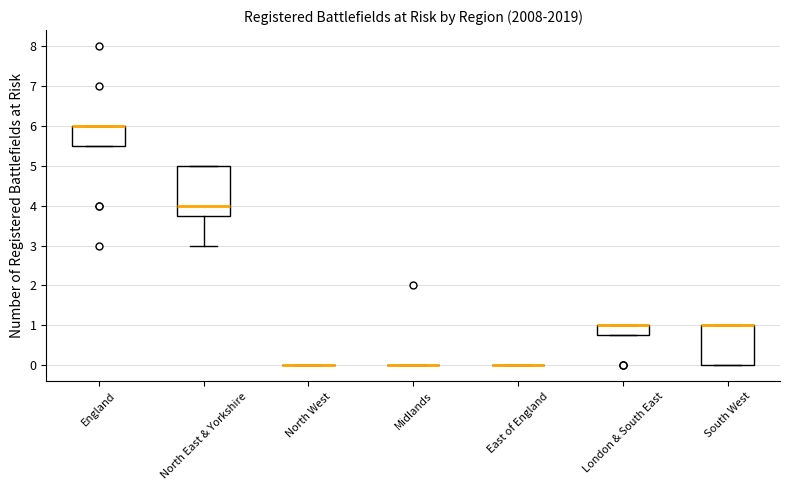

Reading left to right, transcribe this box plot: for each box, give where its median line is, the range the box spans, and where its two whiskers end, as read against the y-axis. The values are not printed on the chart, so give them approximately, as read against the axis.

England: median 6.0 (drawn on the box's upper edge), box 5.5 to 6.0, whiskers 5.5 to 6.0
North East & Yorkshire: median 4.0, box 3.8 to 5.0, whiskers 3.0 to 5.0
North West: box collapsed to a line at 0.0, whiskers 0.0 to 0.0
Midlands: box collapsed to a line at 0.0, whiskers 0.0 to 0.0
East of England: box collapsed to a line at 0.0, whiskers 0.0 to 0.0
London & South East: median 1.0 (drawn on the box's upper edge), box 0.8 to 1.0, whiskers 0.8 to 1.0
South West: median 1.0 (drawn on the box's upper edge), box 0.0 to 1.0, whiskers 0.0 to 1.0